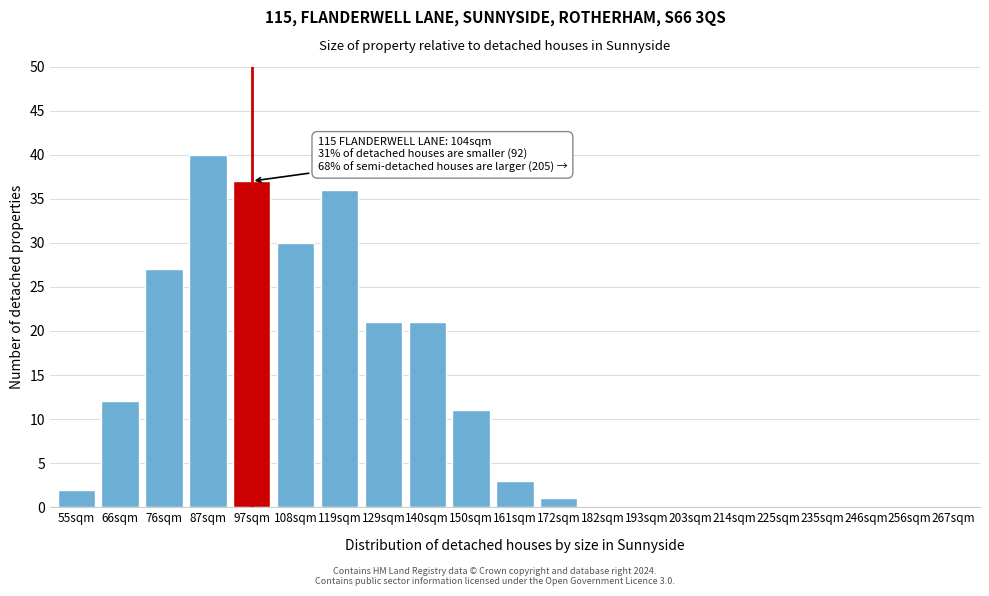

Reading left to right, transcribe all the data shown in this chart.

55sqm=2	66sqm=12	76sqm=27	87sqm=40	97sqm=37	108sqm=30	119sqm=36	129sqm=21	140sqm=21	150sqm=11	161sqm=3	172sqm=1	182sqm=0	193sqm=0	203sqm=0	214sqm=0	225sqm=0	235sqm=0	246sqm=0	256sqm=0	267sqm=0